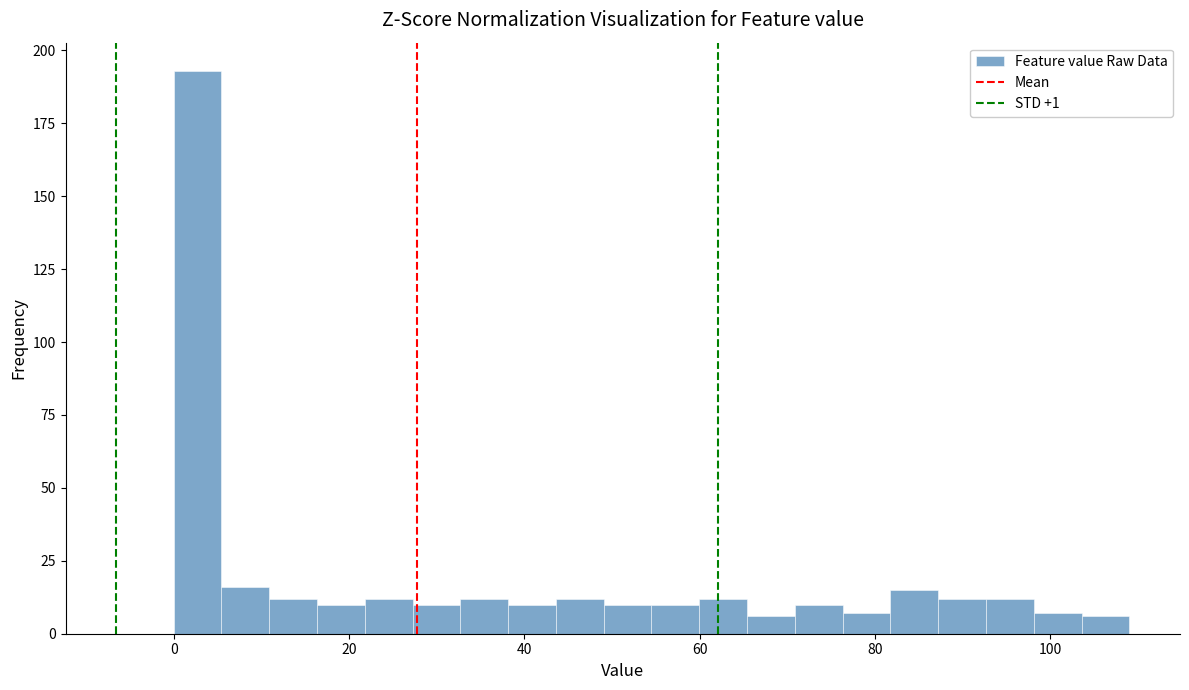

Around what value on the x-axis is the tallest bar? Give the approximate position of its centre, as read against the axis.

2